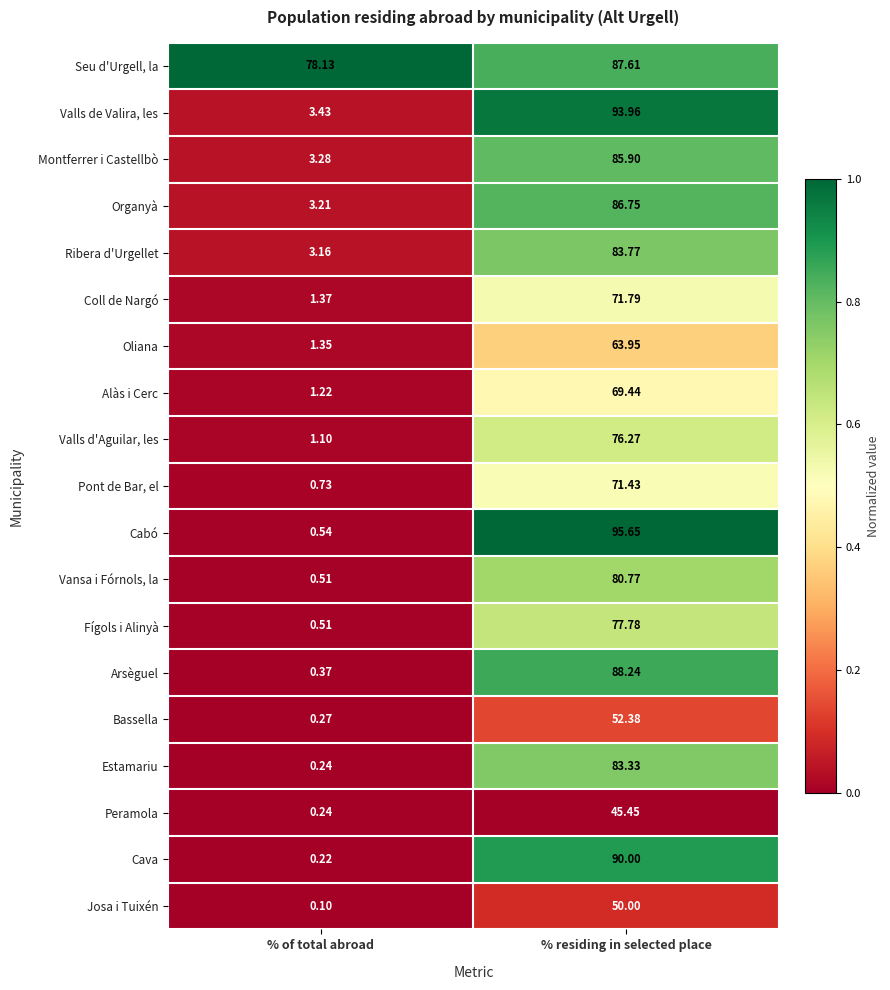

Which series has the largest range (max minus min)?

Cabó